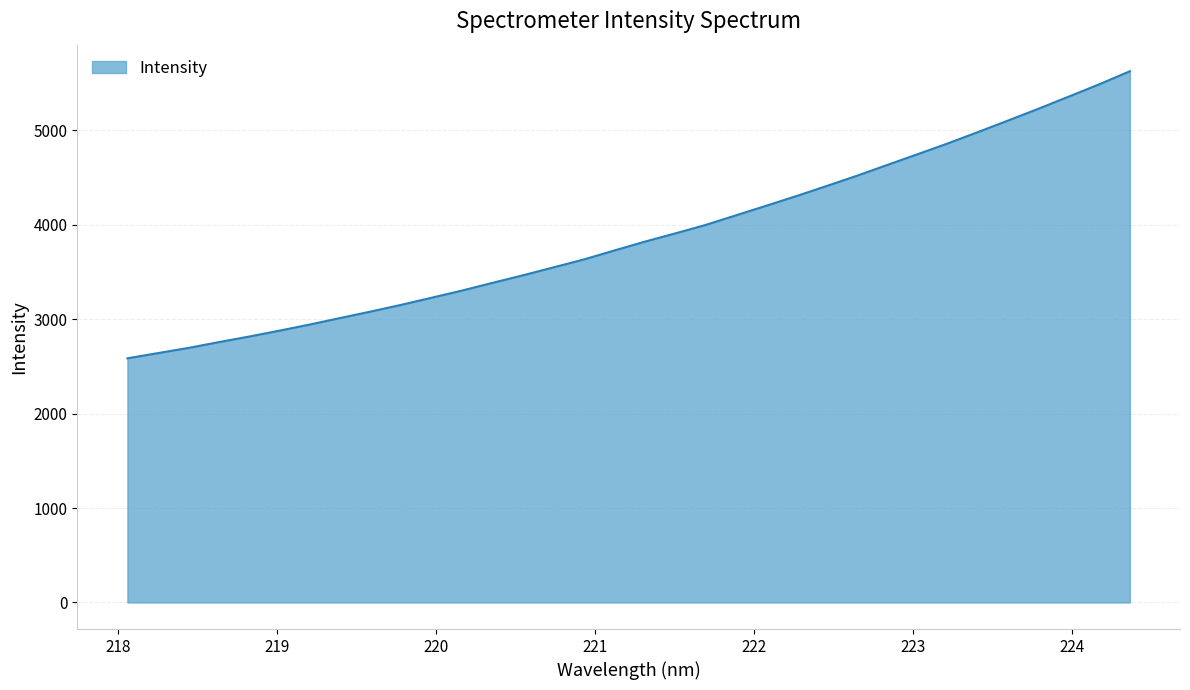

What is the difference between the maximum and minimum values?

3040.4